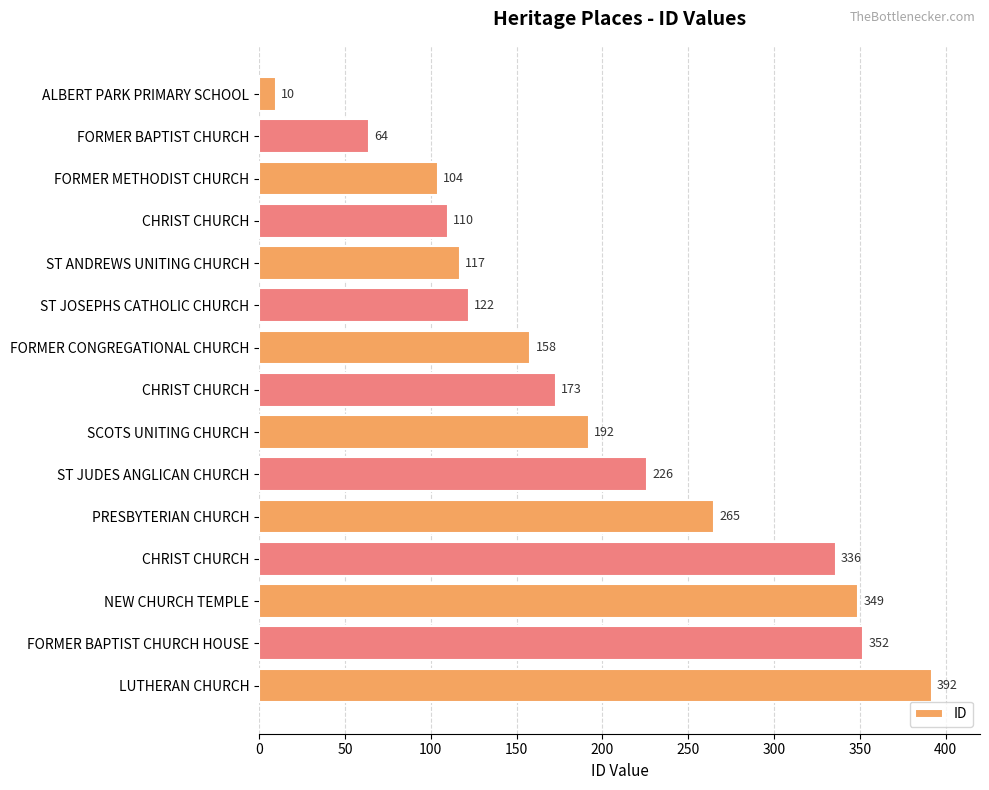

What is the sum of all values?

2970